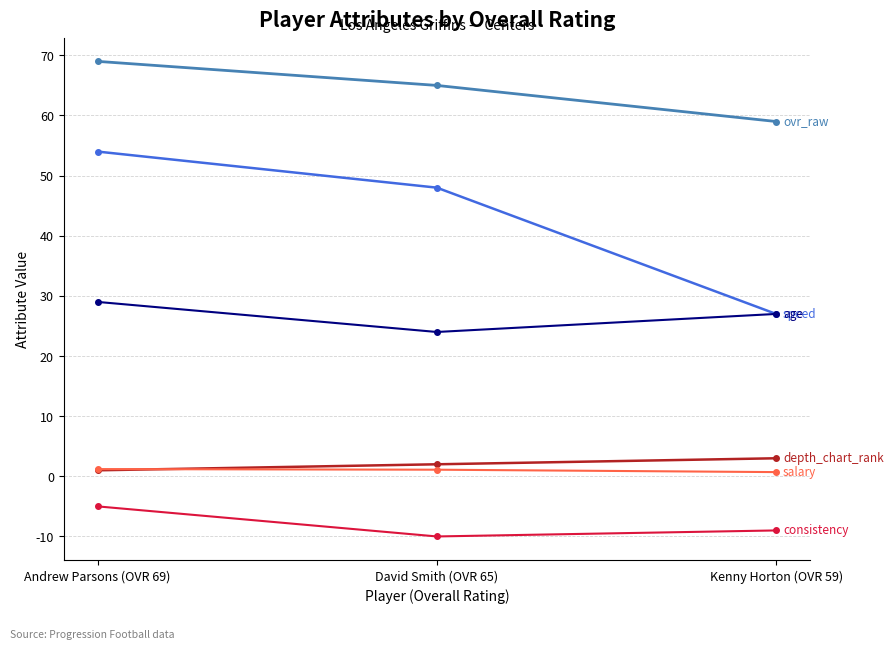

What is the label of the 2nd point from the left?

David Smith (OVR 65)